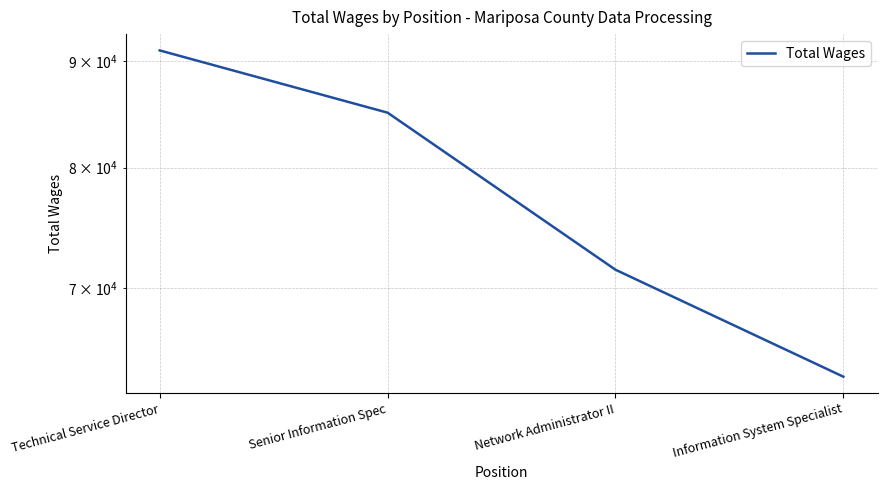

List the labels in order of value, smallest first.

Information System Specialist, Network Administrator II, Senior Information Spec, Technical Service Director